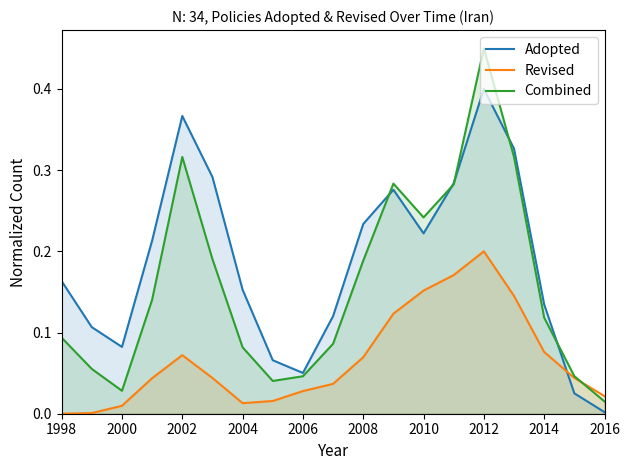

Rank the series by their maximum value, from lowest to highest.

Revised, Adopted, Combined